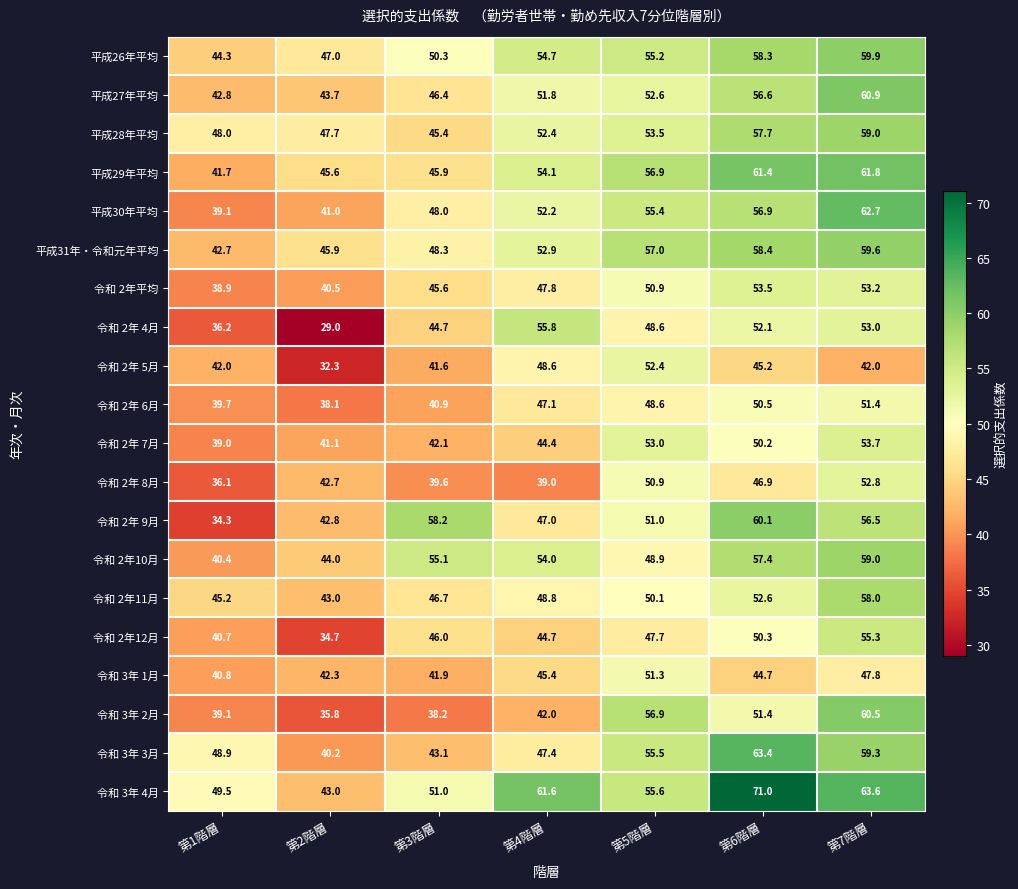

What is the spread (max minus min) of values at 第1階層?

15.2